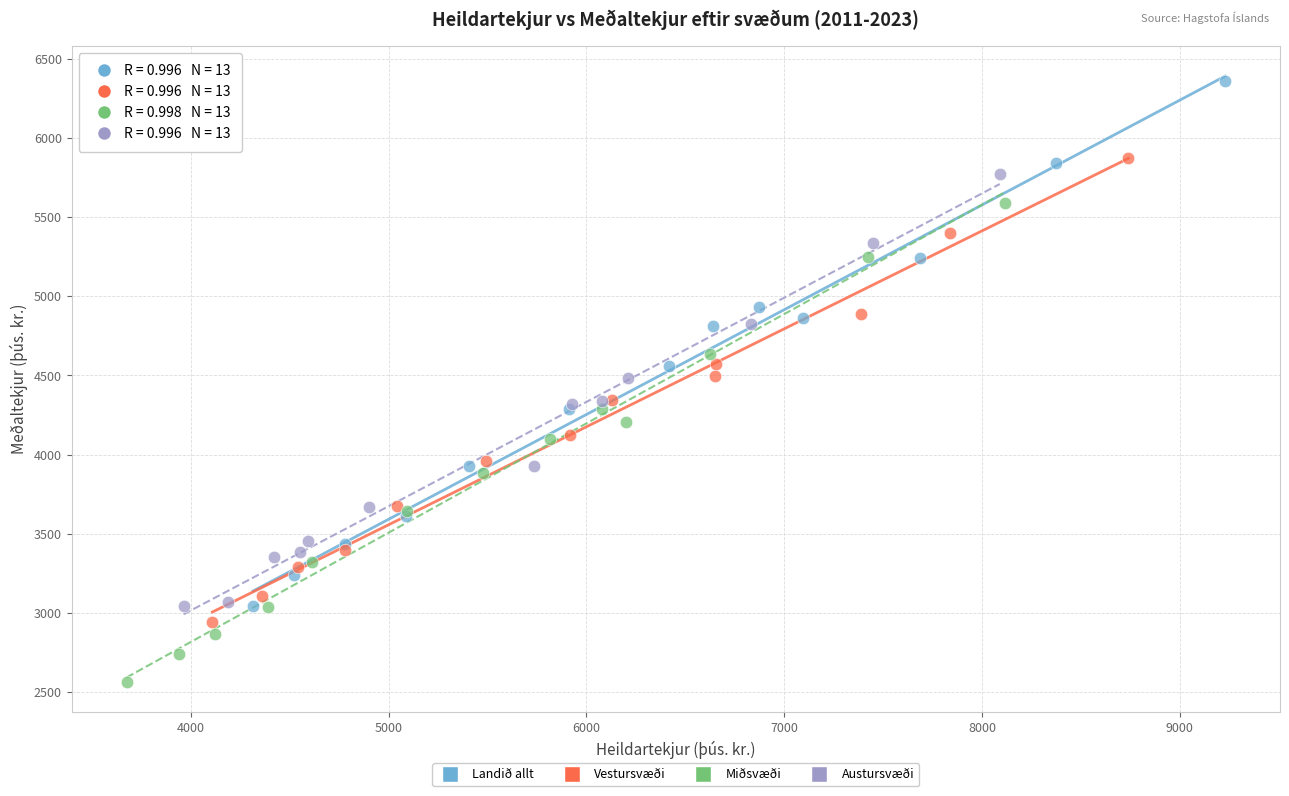

What are all the series names shown in the legend?

Landið allt, Vestursvæði, Miðsvæði, Austursvæði